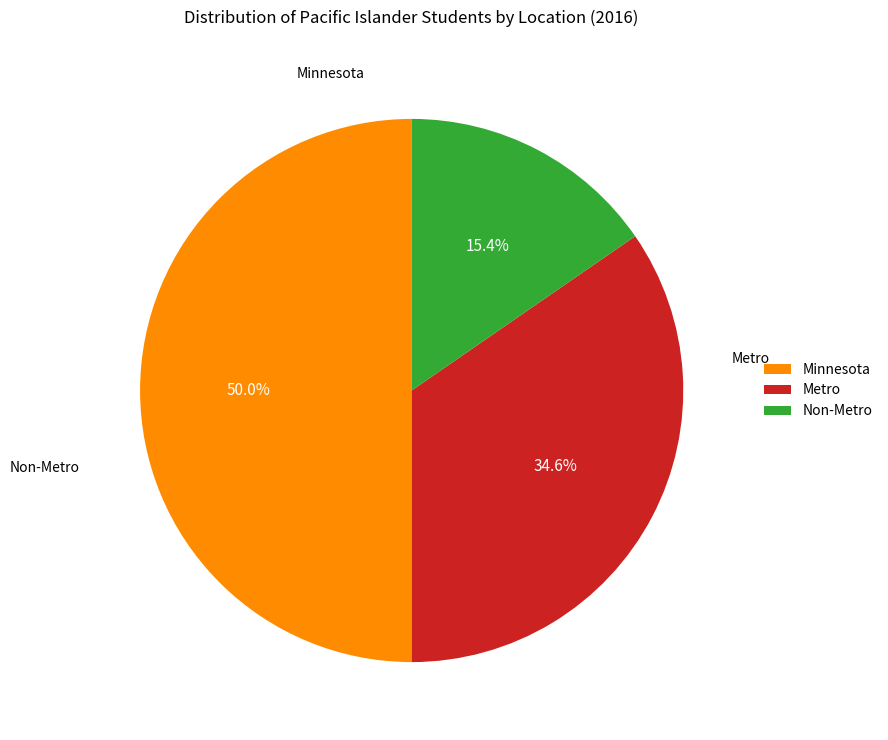

Which has a higher value, Metro or Non-Metro?

Metro